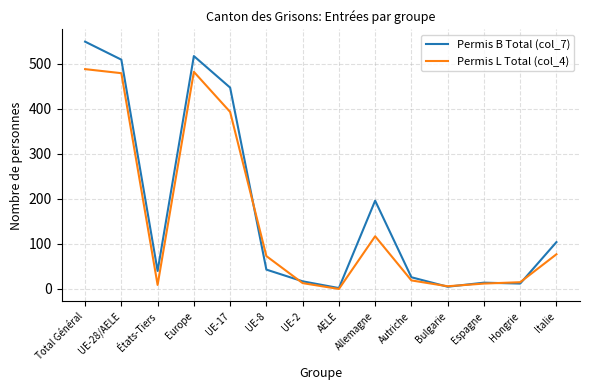

What is the maximum value shown in the chart?

549